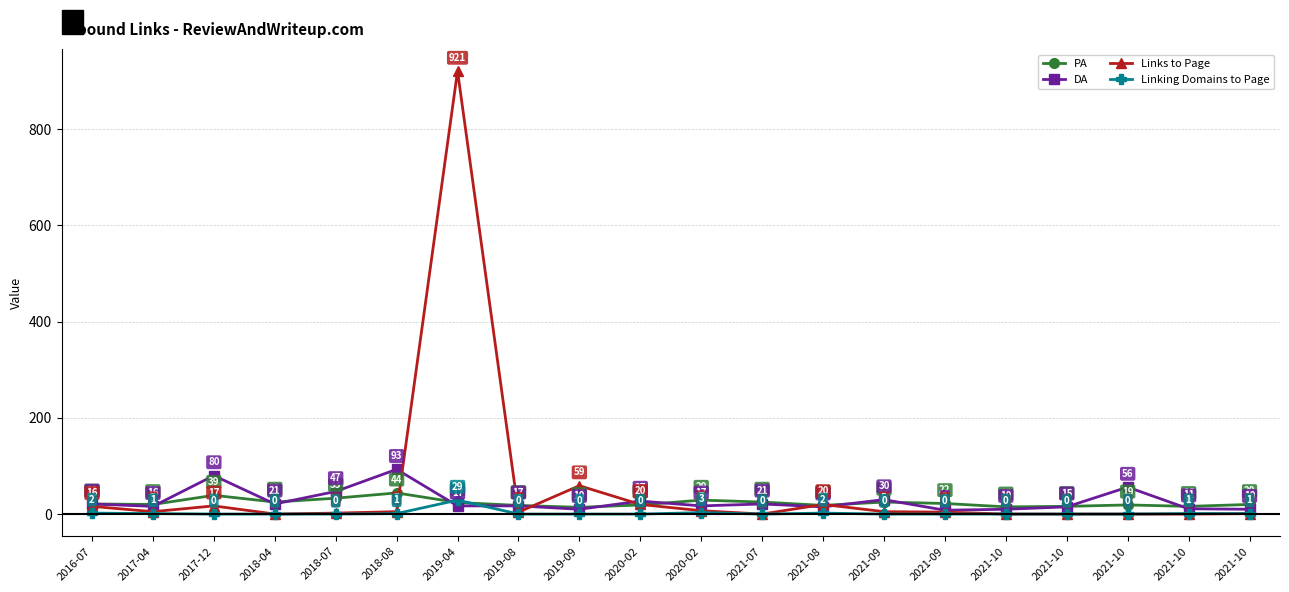

What is the label of the 15th point from the right?

2018-08